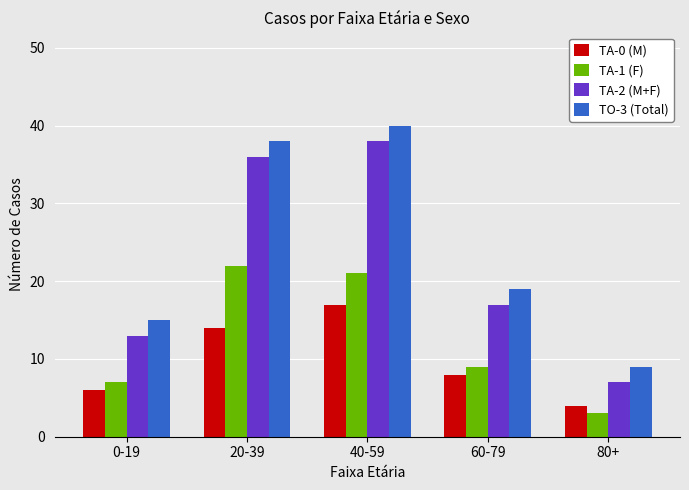

What position from the left is 60-79?

4